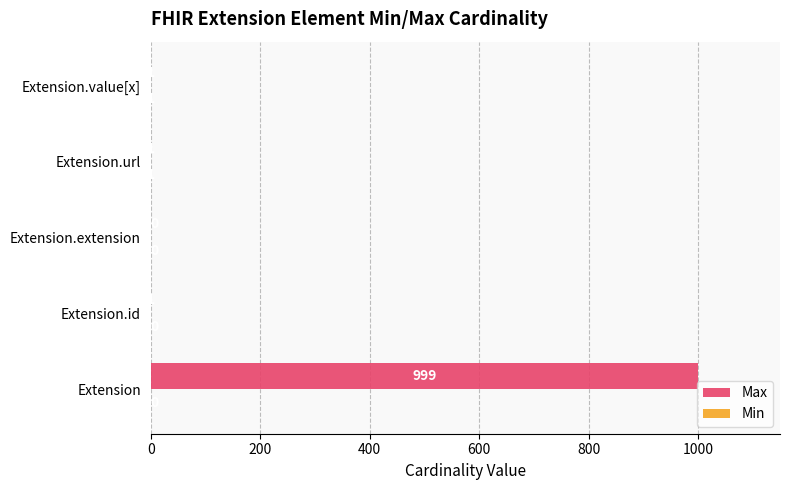

At which category is the sum across all series the highest?

Extension